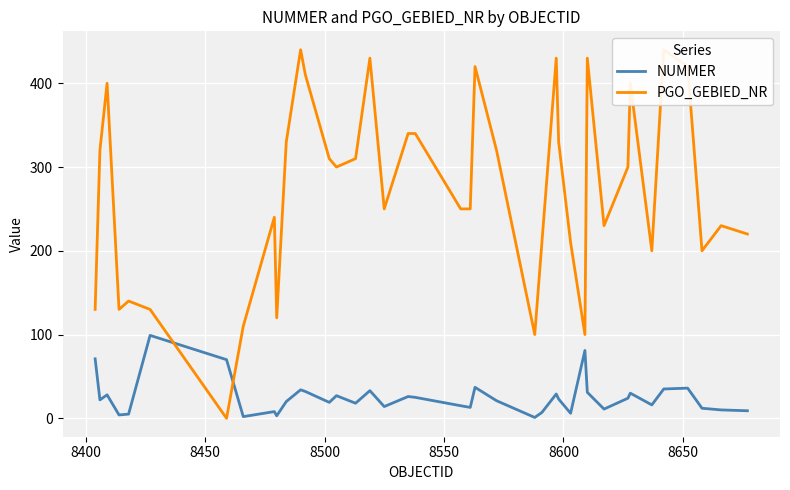

List the series in order of their overall mean, highest first.

PGO_GEBIED_NR, NUMMER